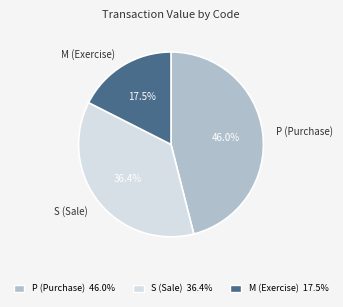

Is there any slice that represents more than half of the pie?

No